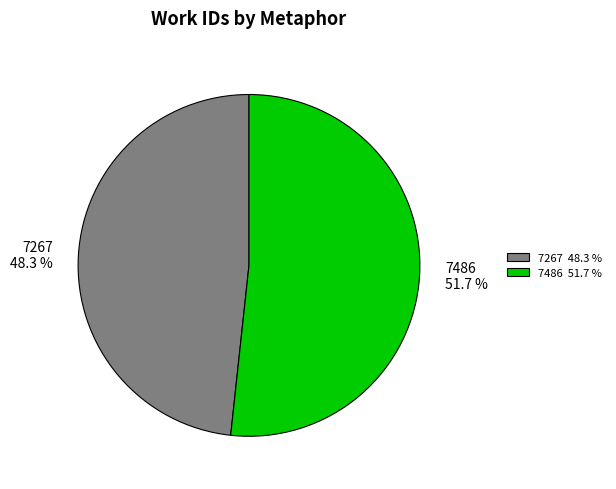

Is 7486 the majority of the pie?

Yes